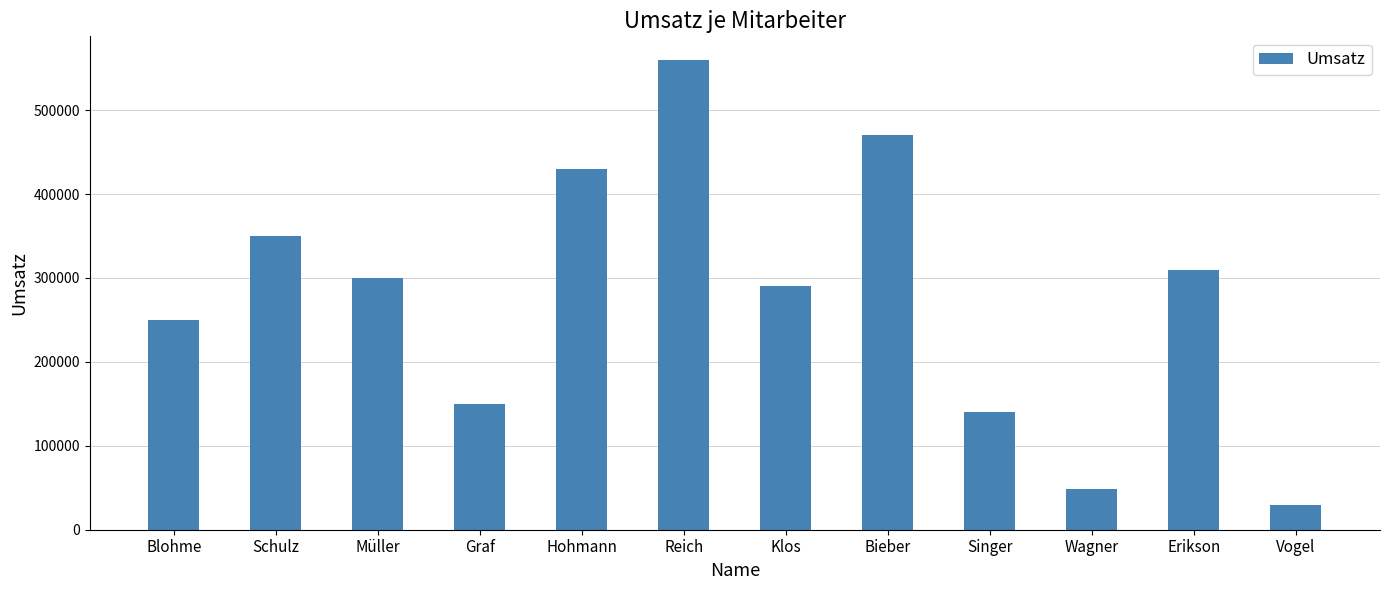

Where does the data first go above 300000?

Schulz